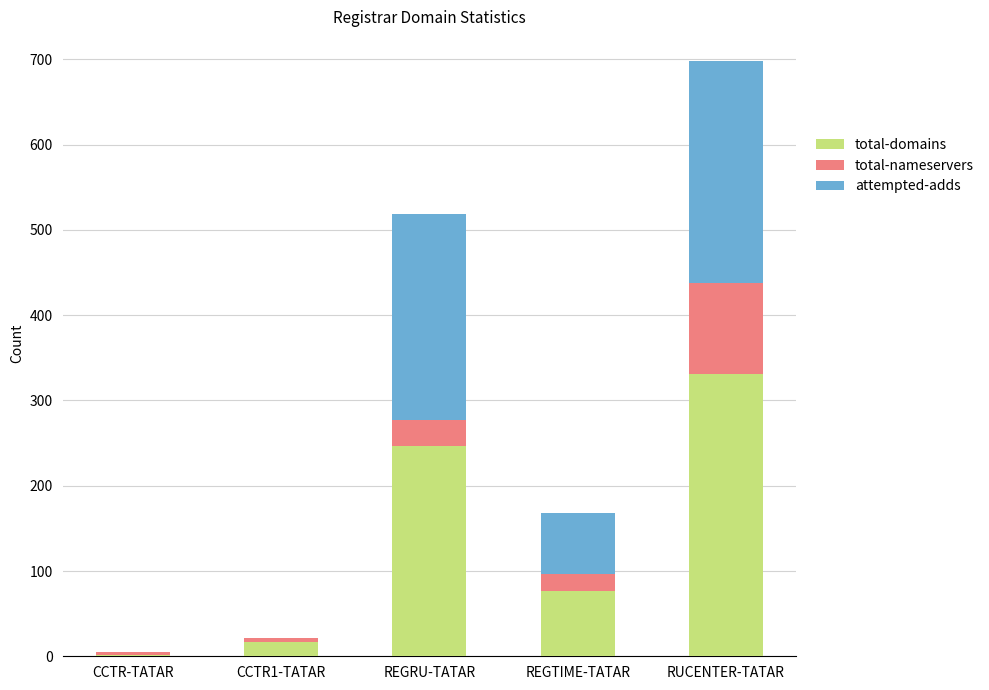

True or false: total-domains has a value of 37 at REGTIME-TATAR.

False